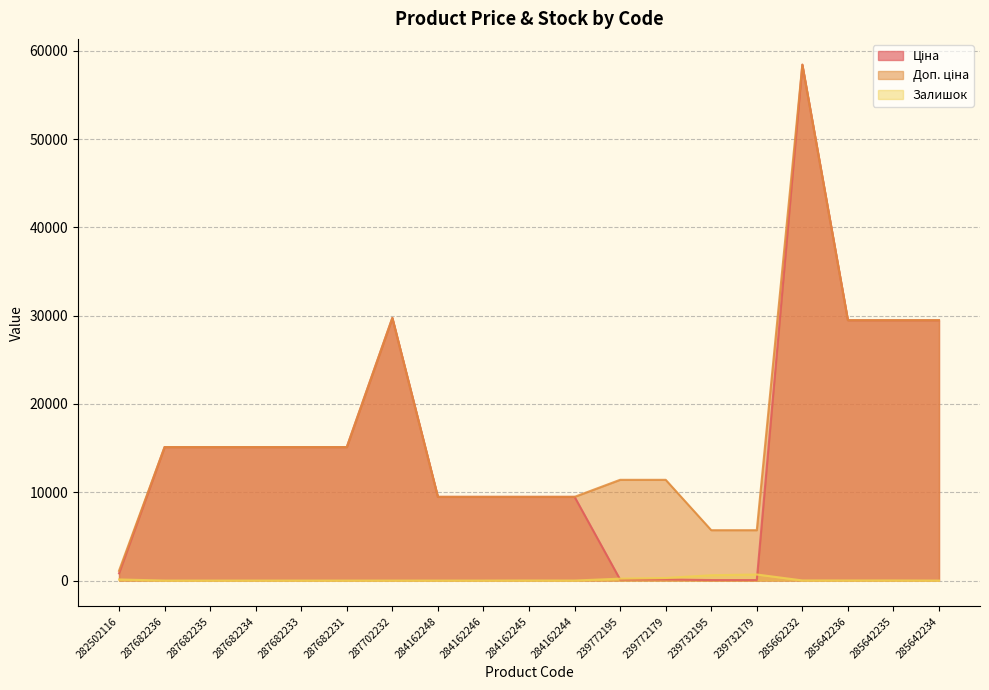

True or false: Доп. ціна has more than 2 interior local peaks.

False